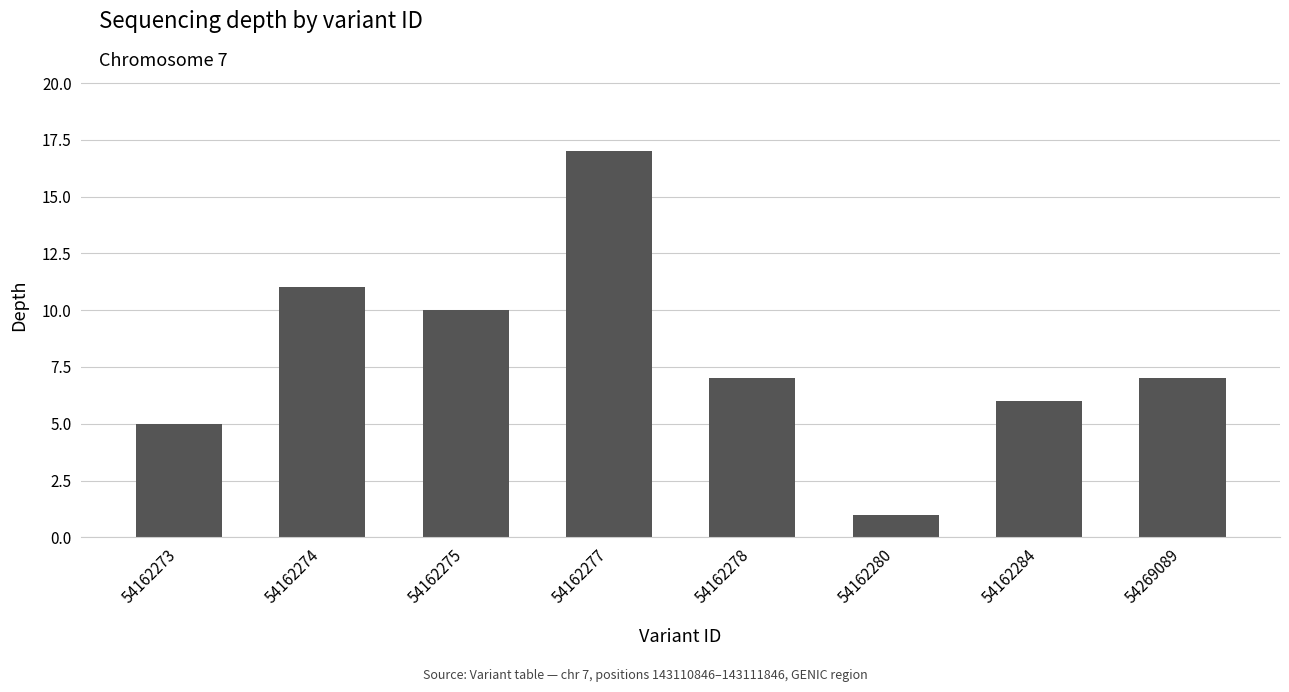

Count the number of data series in this chart.

1